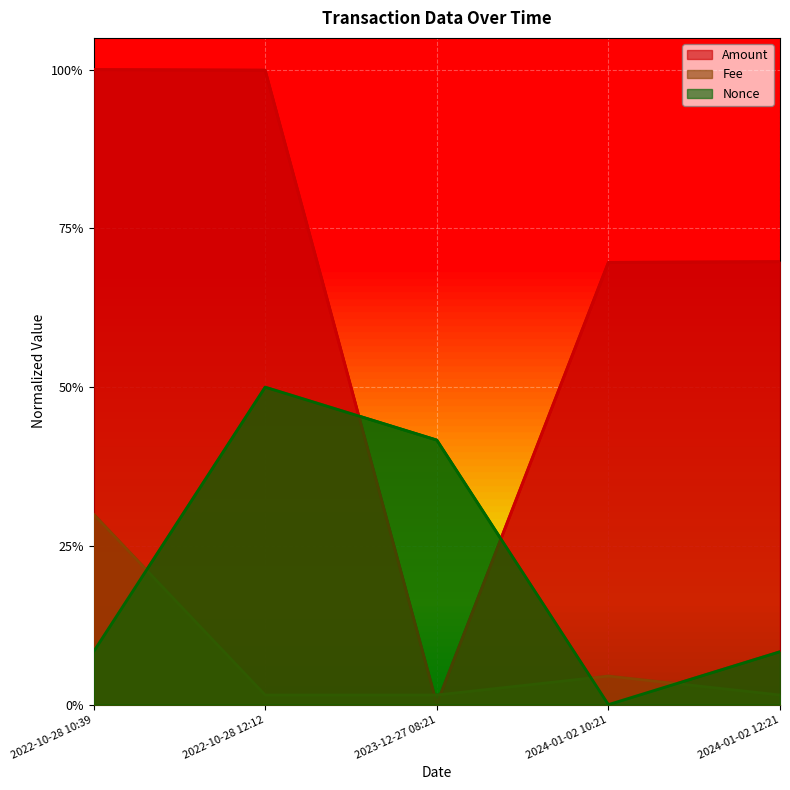

In Nonce, how many points are lower than both neighbors (excluding endpoints)?

1